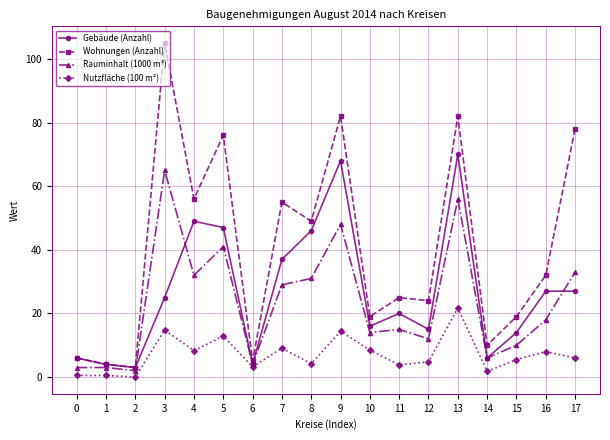

At which category is the sum across all series the highest?

13